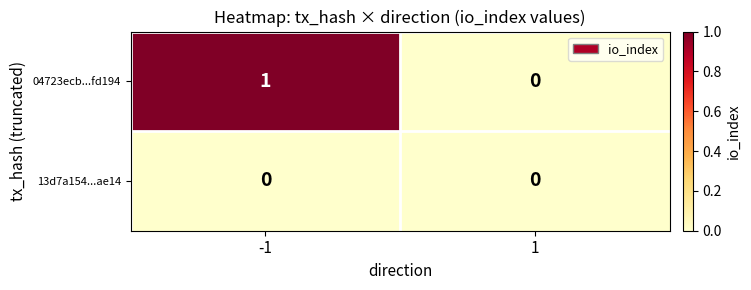

What is the spread (max minus min) of values at -1?

1